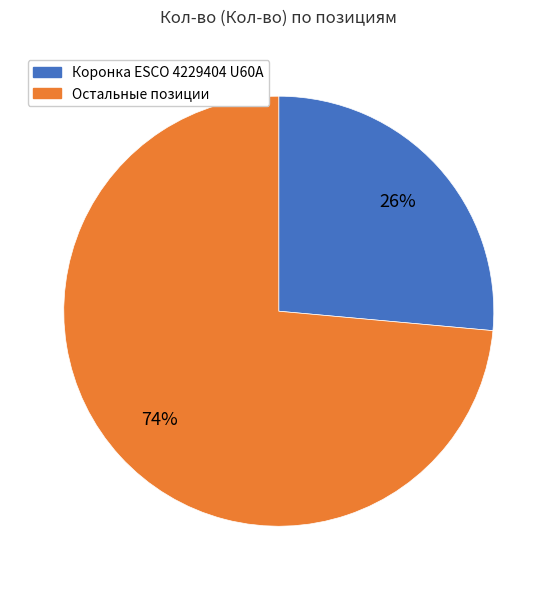

To the nearest percent, what is the average slice percentage?

50%